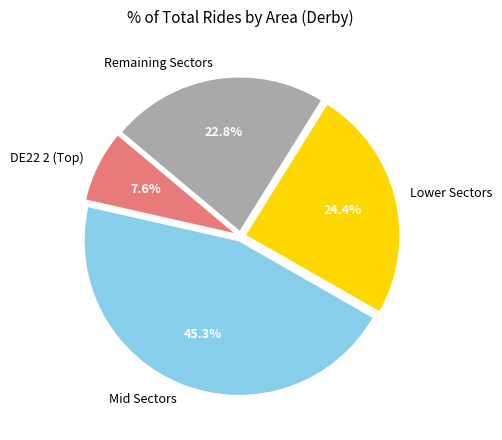

Rank the categories by value from highest to lowest.

Mid Sectors, Lower Sectors, Remaining Sectors, DE22 2 (Top)